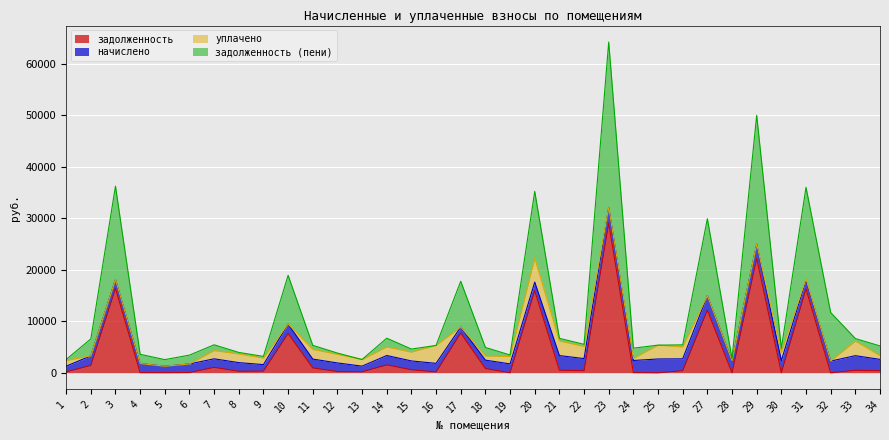

How many interior local peaks does the задолженность series have?

11